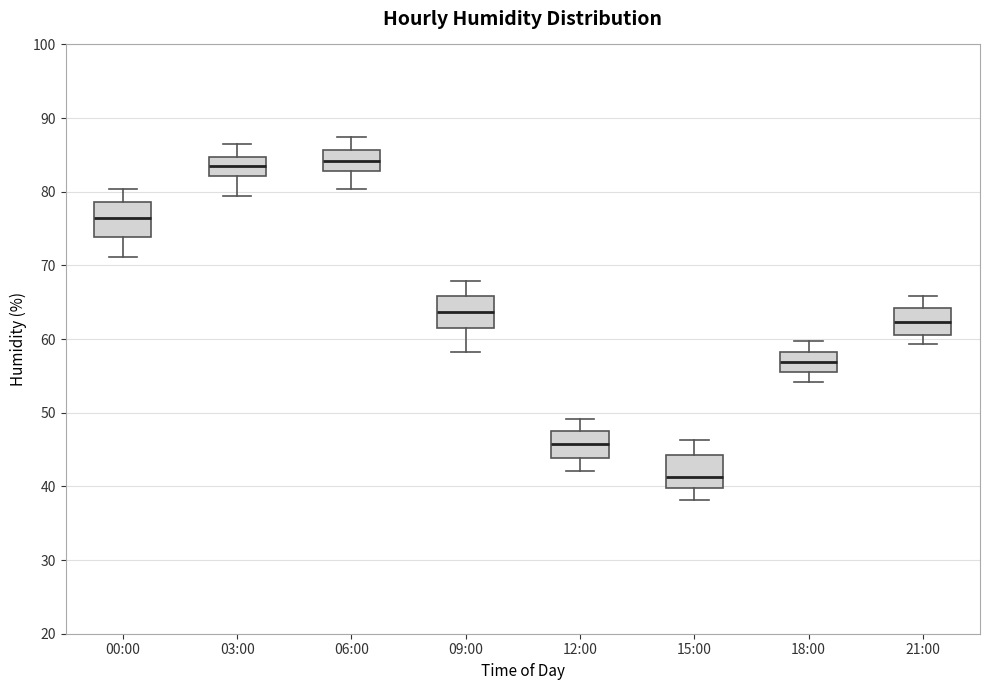

Reading left to right, transcribe this box plot: for each box, give where its median line is, the range the box spans, and where its two whiskers end, as read against the y-axis. The values are not printed on the chart, so give them approximately, as read against the axis.

00:00: median 76, box 74 to 79, whiskers 71 to 80
03:00: median 84, box 82 to 85, whiskers 79 to 87
06:00: median 84, box 83 to 86, whiskers 80 to 87
09:00: median 64, box 62 to 66, whiskers 58 to 68
12:00: median 46, box 44 to 48, whiskers 42 to 49
15:00: median 41, box 40 to 44, whiskers 38 to 46
18:00: median 57, box 56 to 58, whiskers 54 to 60
21:00: median 62, box 61 to 64, whiskers 59 to 66